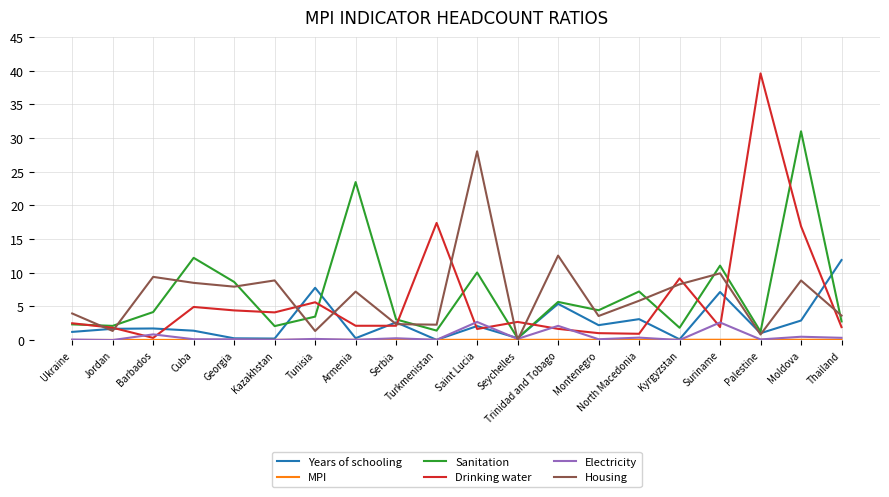

Read the Housing value at North Macedonia.

5.8